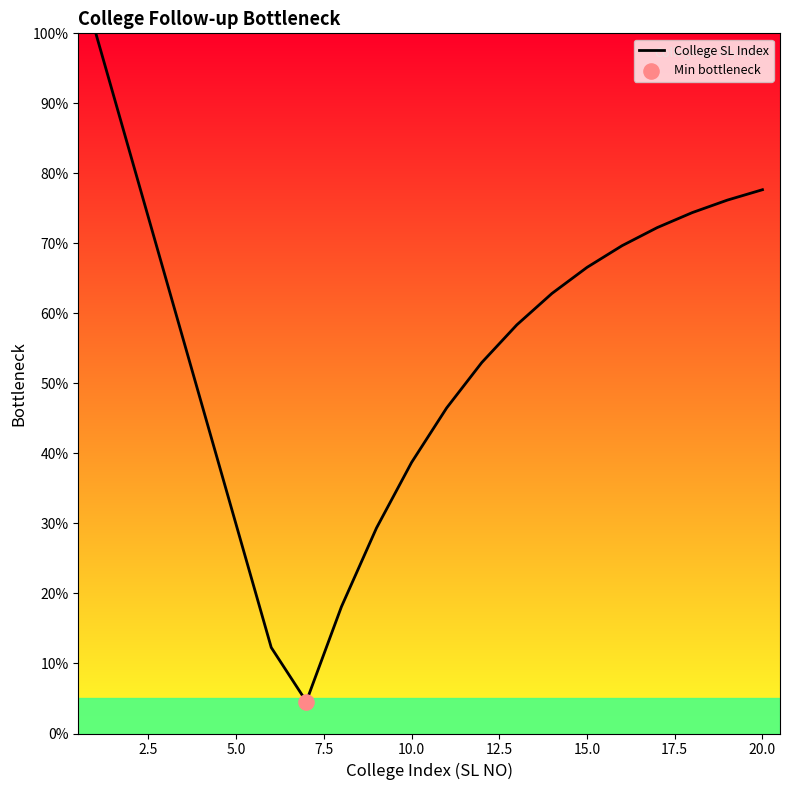

What is the greatest value displayed?

100.0